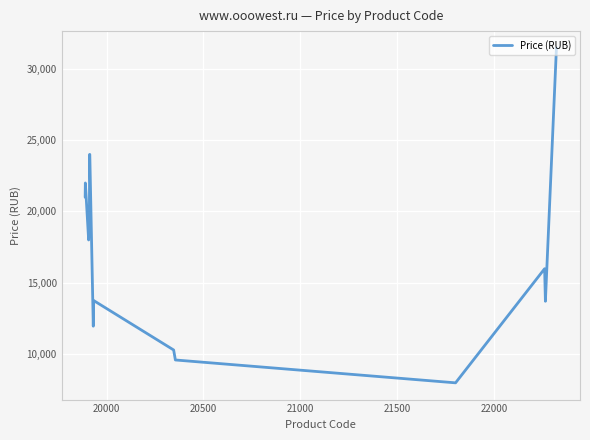

What is the difference between the maximum and minimum values?

23448